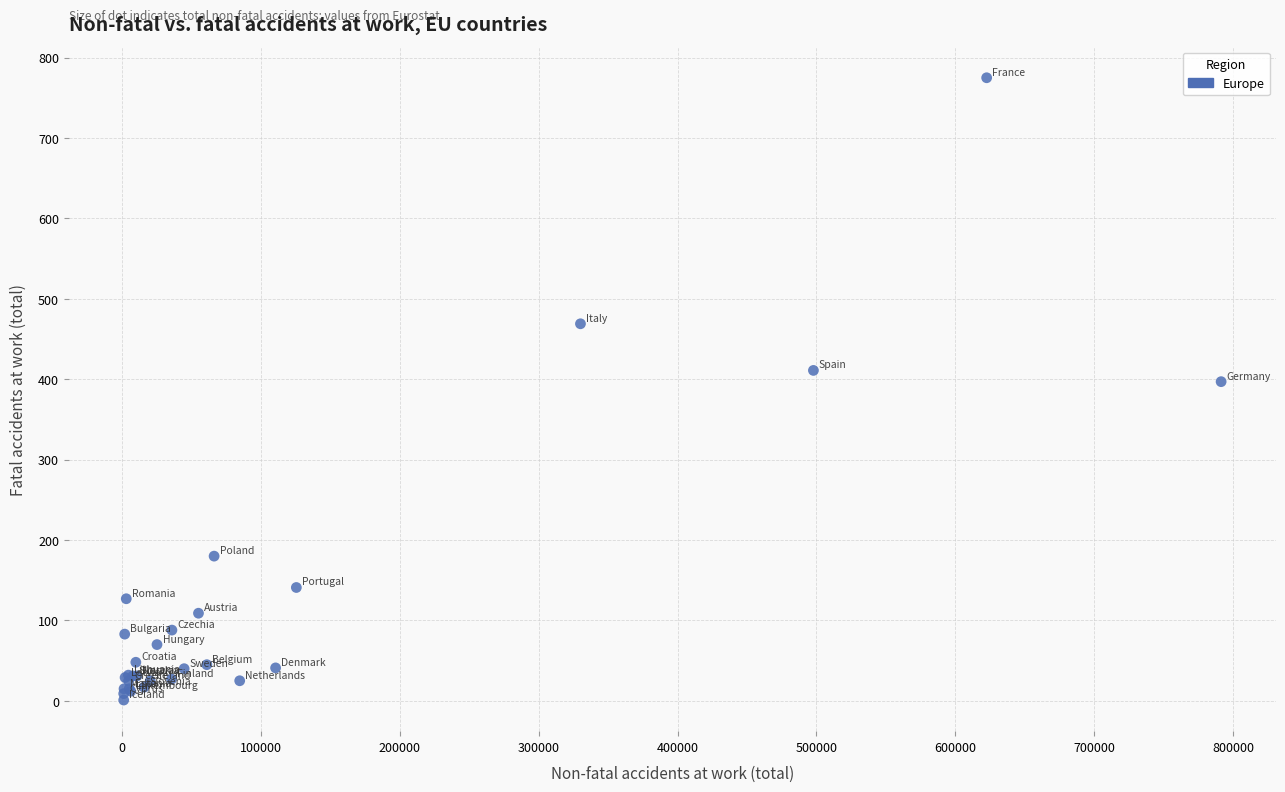

What Y value in the scatter plot is closest to 388?

397